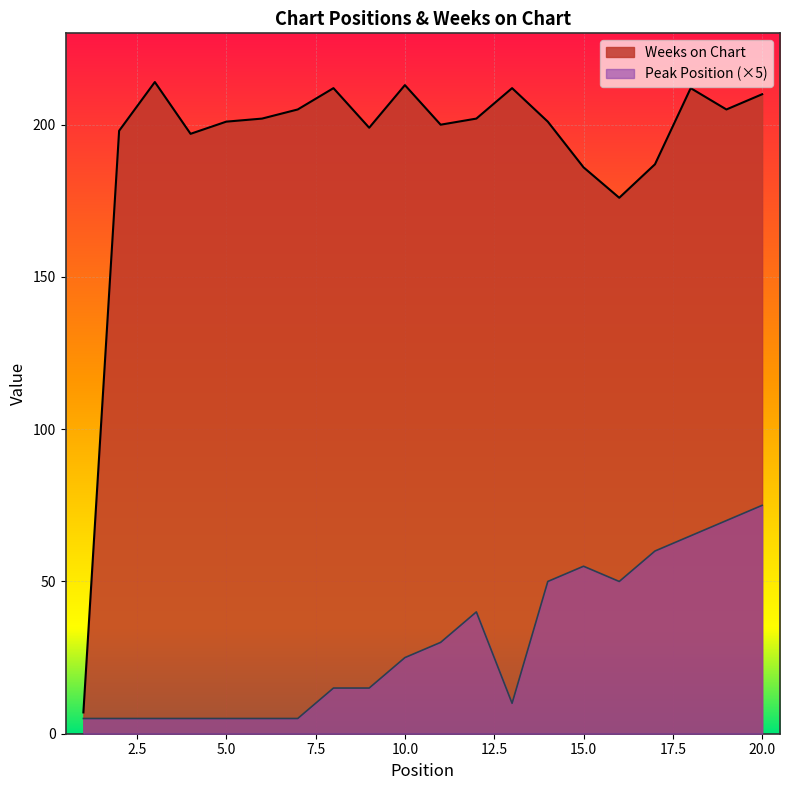

Read the Peak Position value at 6, to the nearest 5.

5